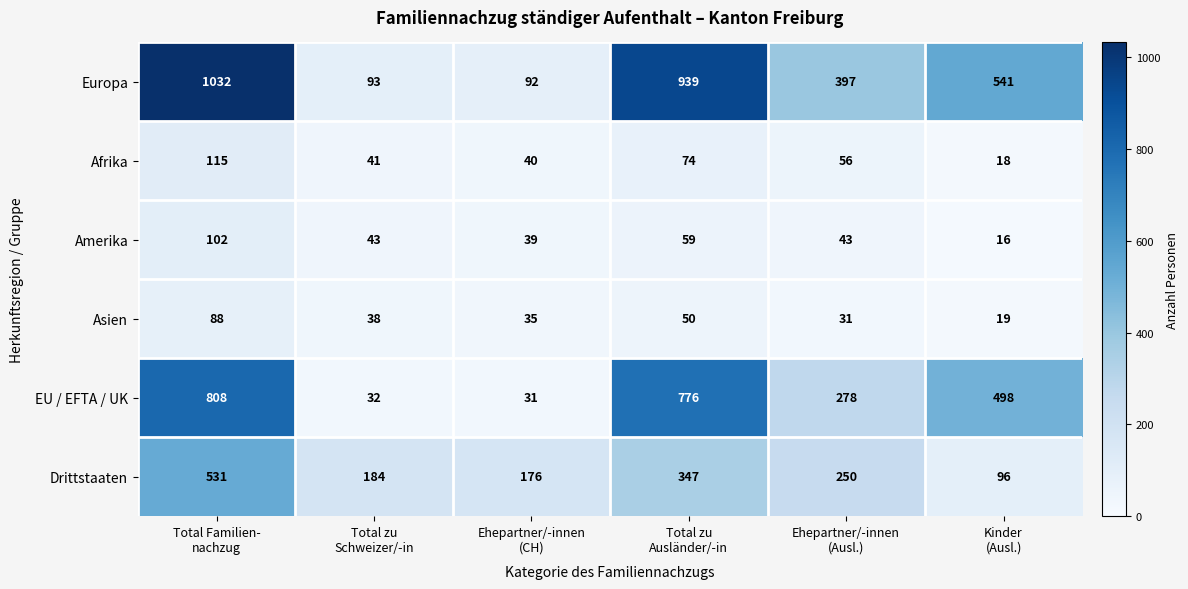

What is the greatest value displayed?

1032